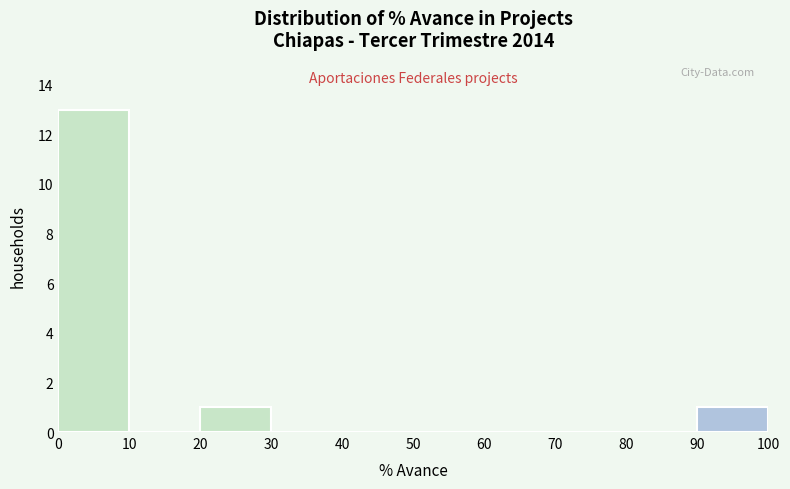

Reading left to right, transcribe this chart: for each bar, give the range it covers on the x-axis and its height. The values are not printed on the chart, so give them approximately, as read against the axis.

0 to 10: 13
10 to 20: 0
20 to 30: 1
30 to 40: 0
40 to 50: 0
50 to 60: 0
60 to 70: 0
70 to 80: 0
80 to 90: 0
90 to 100: 1